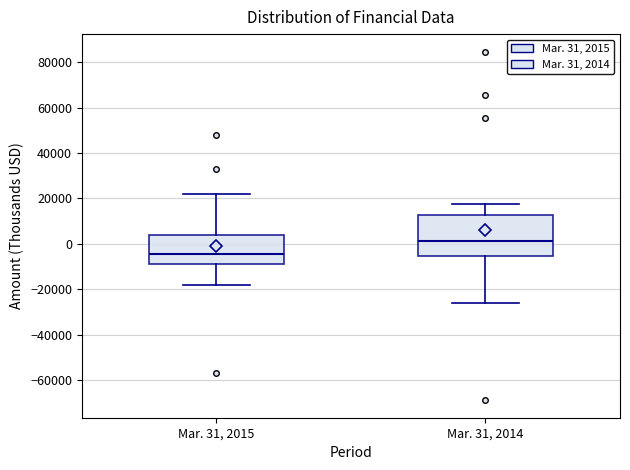

Which box's median line is the highest?

Mar. 31, 2014